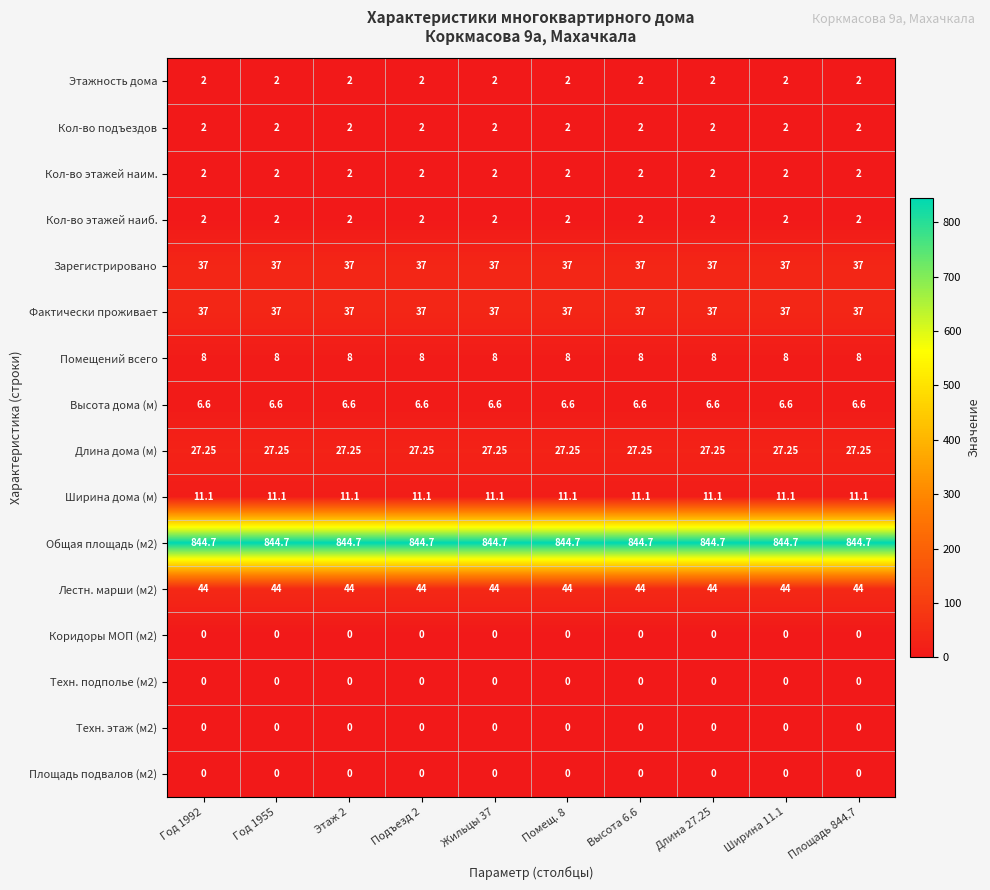

Is the value of Кол-во этажей наиб. at Год 1955 greater than the value of Техн. подполье (м2) at Подъезд 2?

Yes